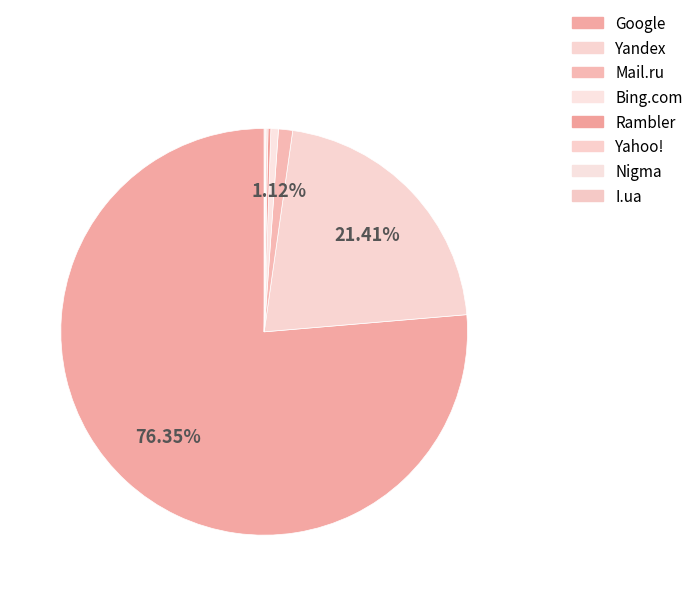

To the nearest percent, what is the difference between the largest and smallest slice percentages?

76%